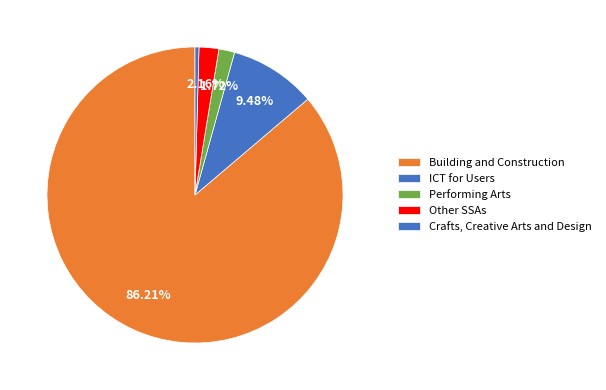

Count the number of slices in the pie.

5